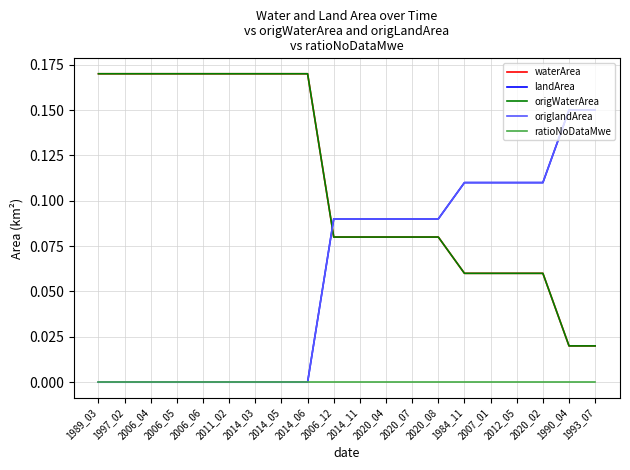

The origlandArea series shows -0.1 at 2011_02. True or false?

False